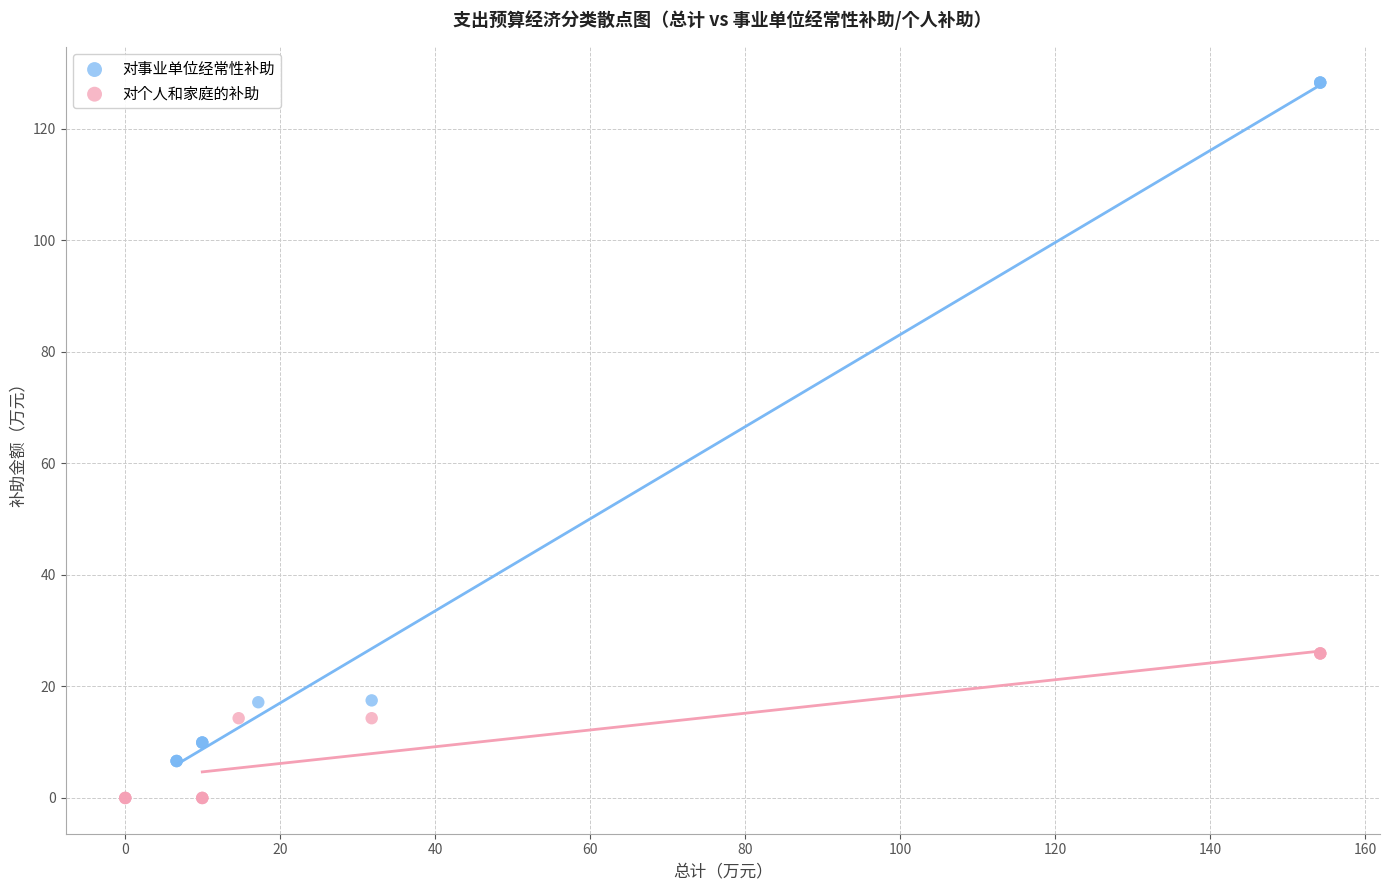

Which series contains the lowest Y value?

对个人和家庭的补助